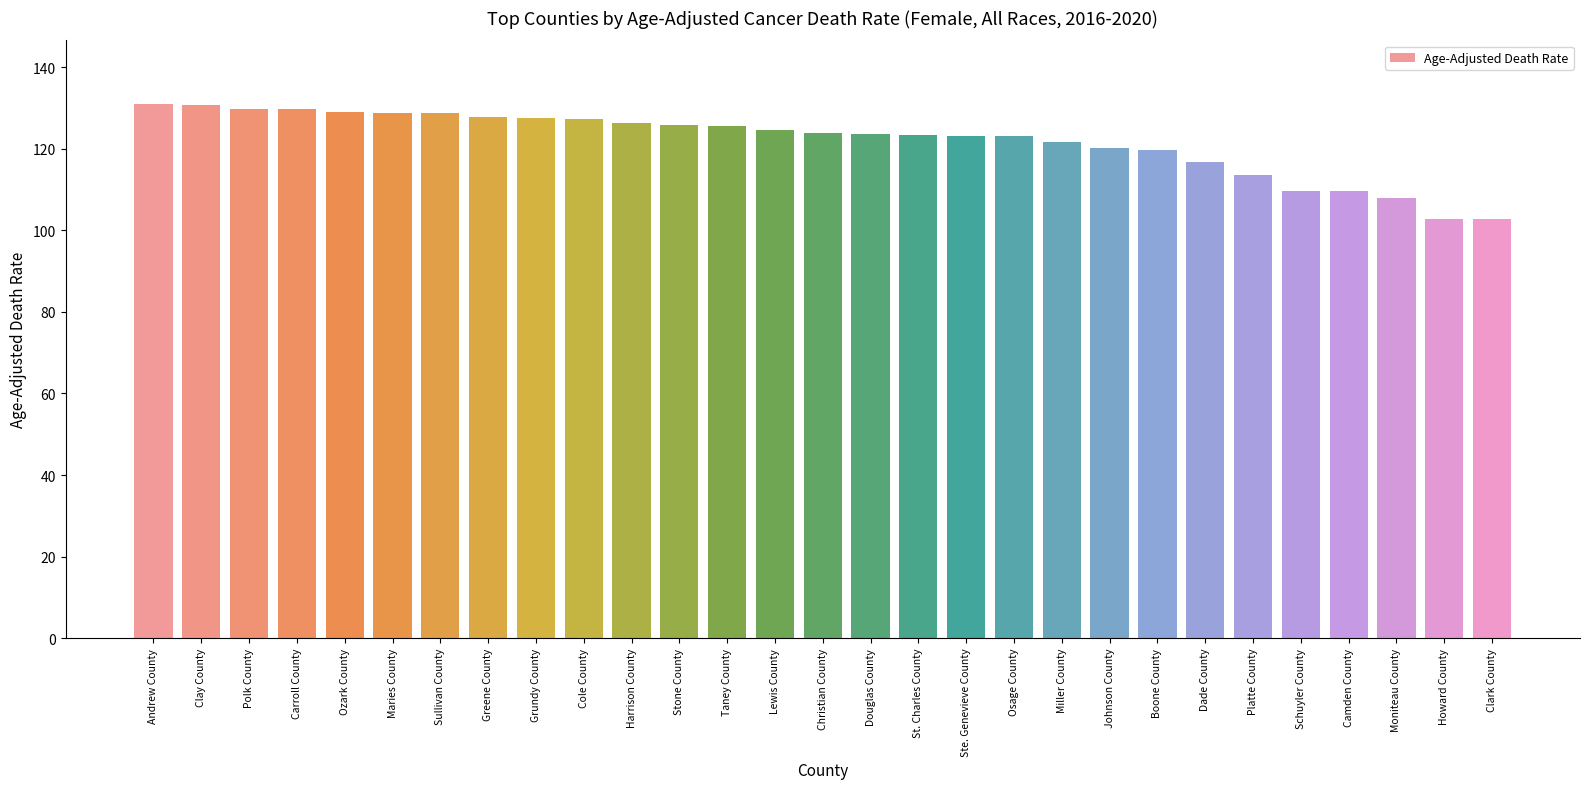

What is the sum of all values?

3534.6